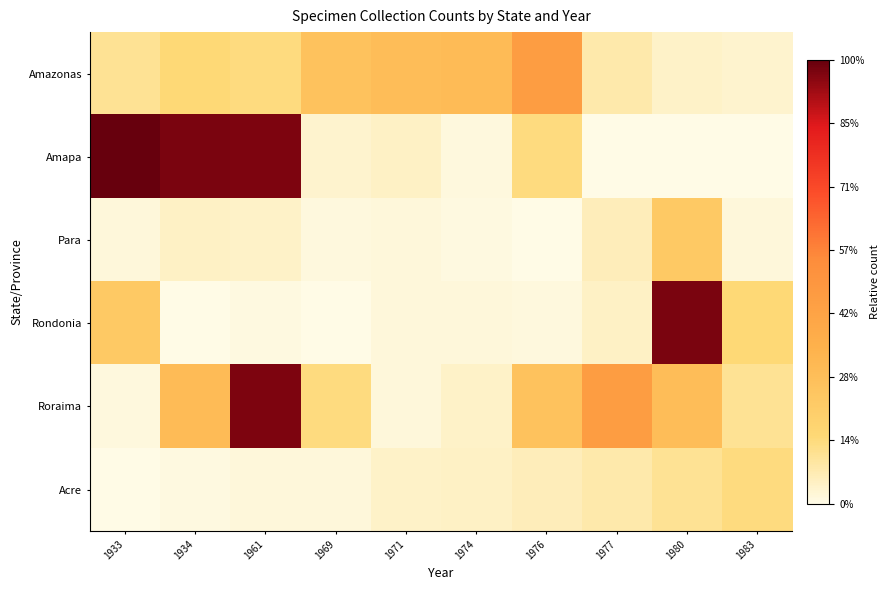

What is the total value across all series at 1961?

2.2